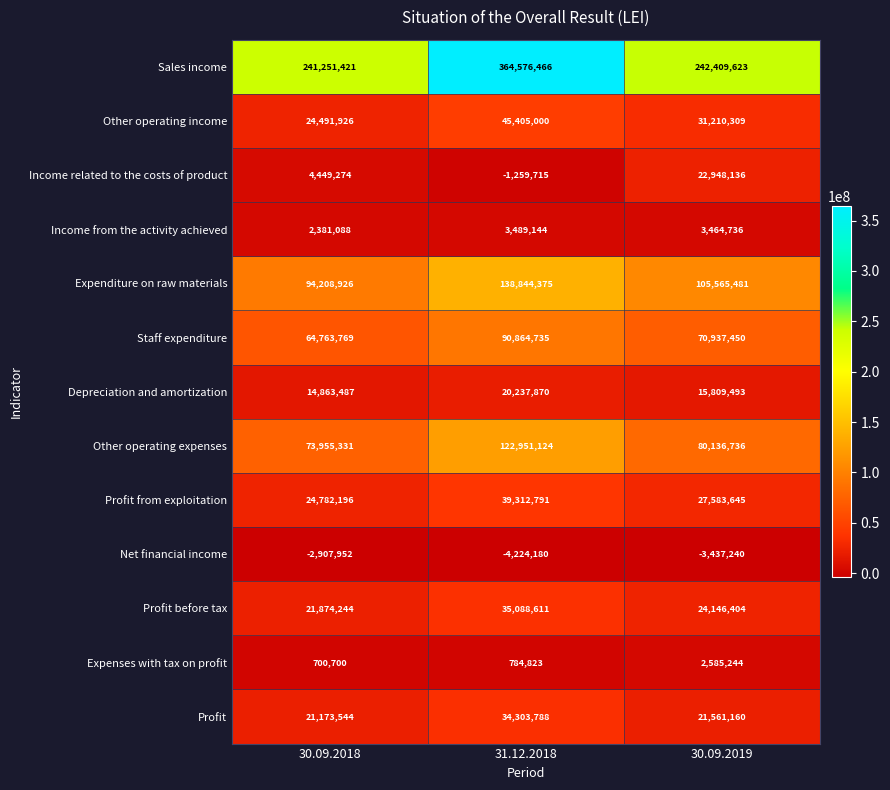

Which series changed the most between 31.12.2018 and 30.09.2019?

Sales income